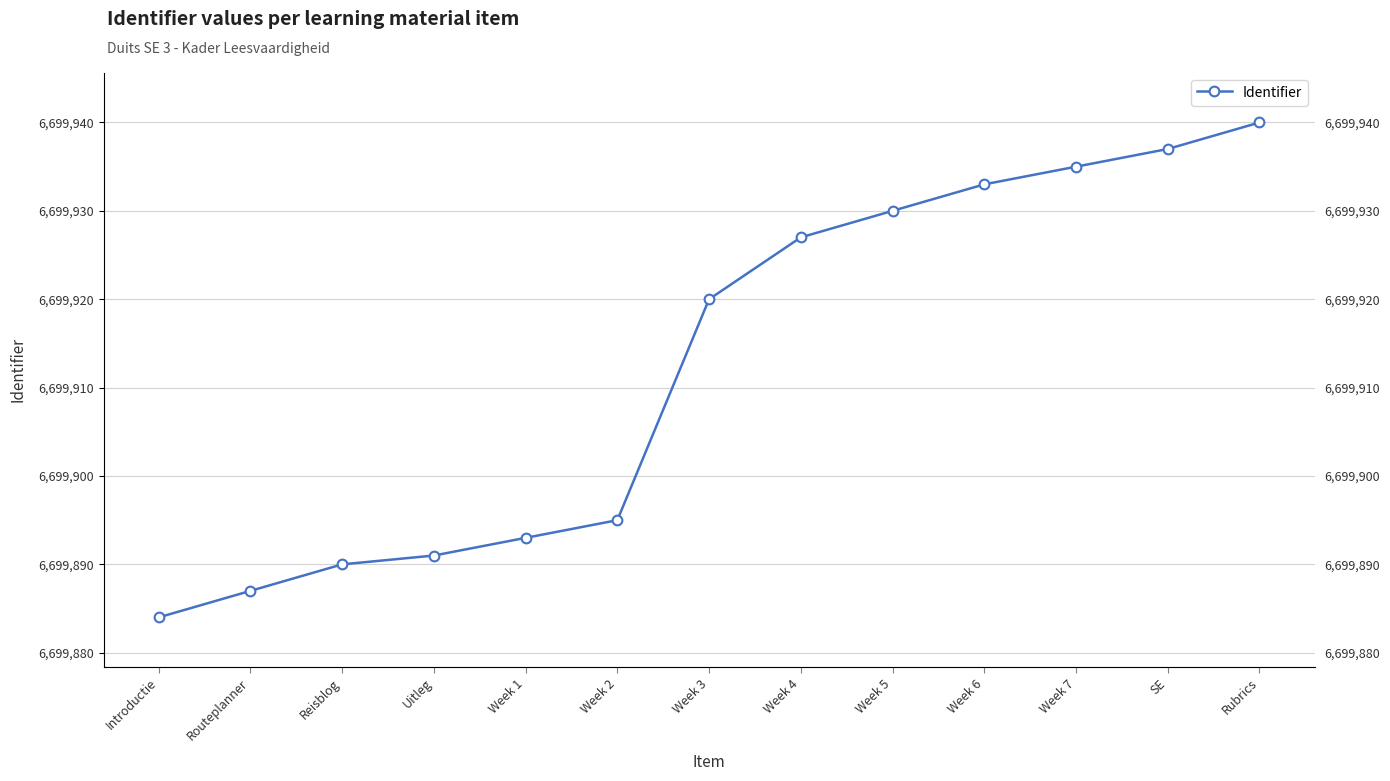

What is the label of the 2nd point from the right?

SE